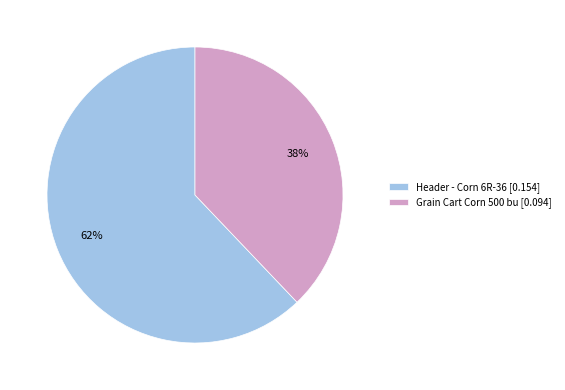

What percentage is the Grain Cart Corn 500 bu slice, to the nearest percent?

38%